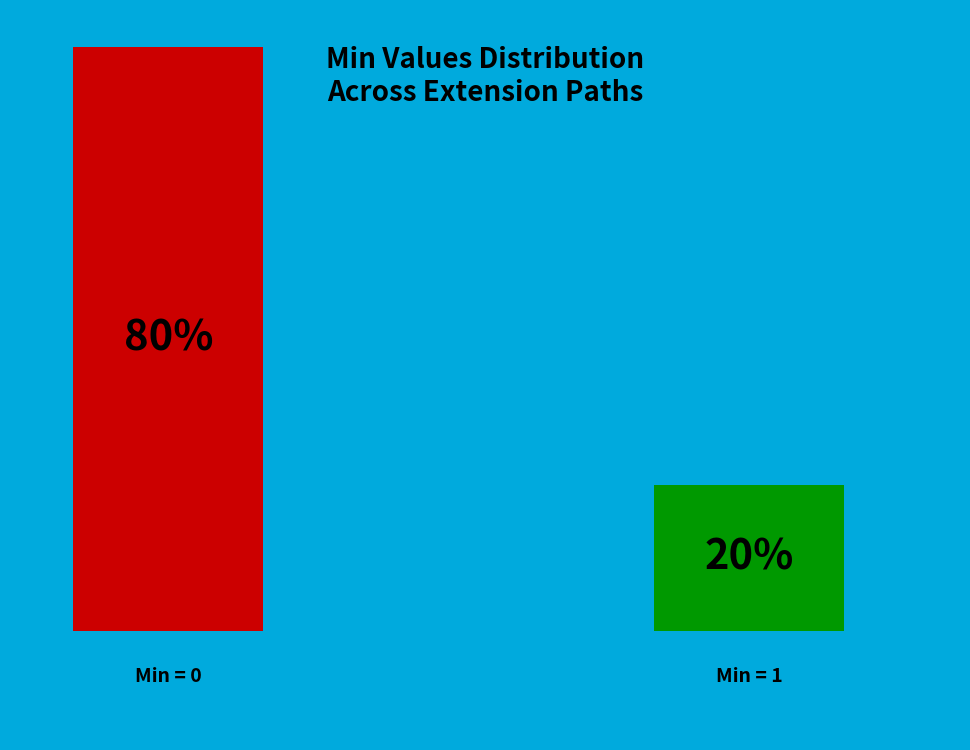

How much of the chart is everything except Extension?

100.0%